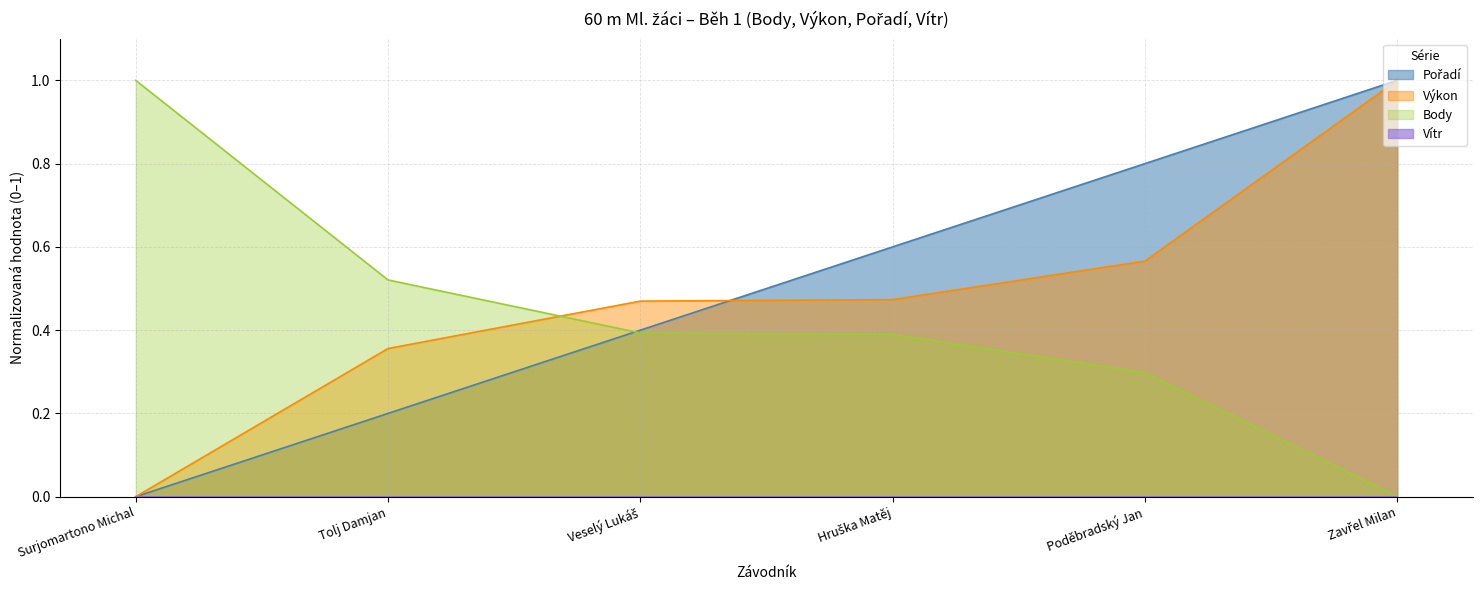

Is the value of Výkon at Hruška Matěj greater than the value of Pořadí at Surjomartono Michal?

Yes